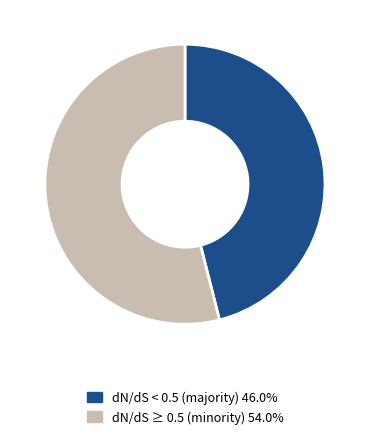

Does dN/dS ≥ 0.5 (minority) 54.0% account for over 50% of the chart?

Yes